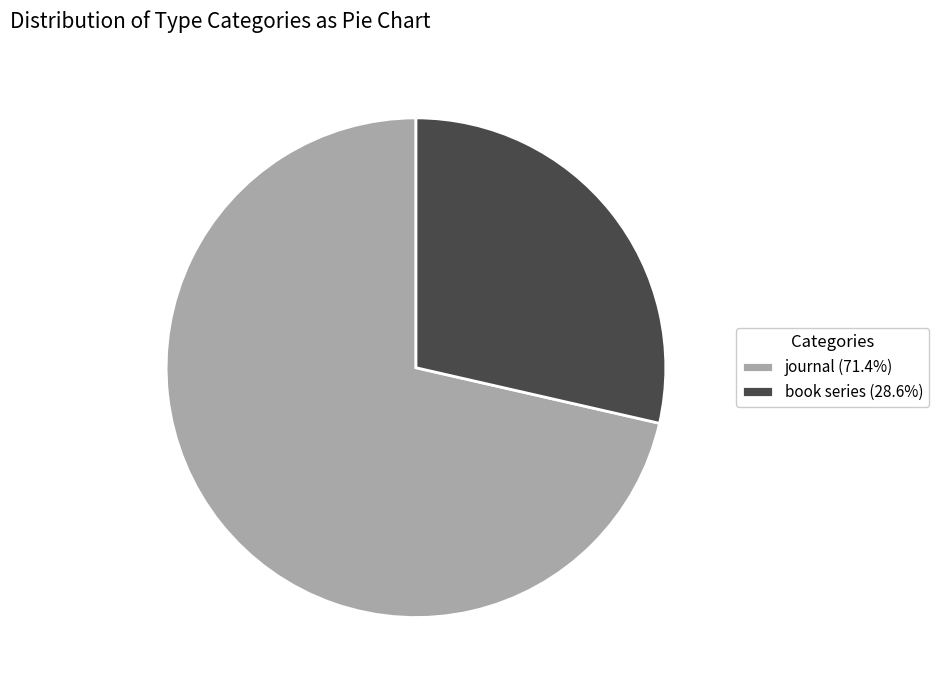

The journal slice represents 58% of the pie. True or false?

False